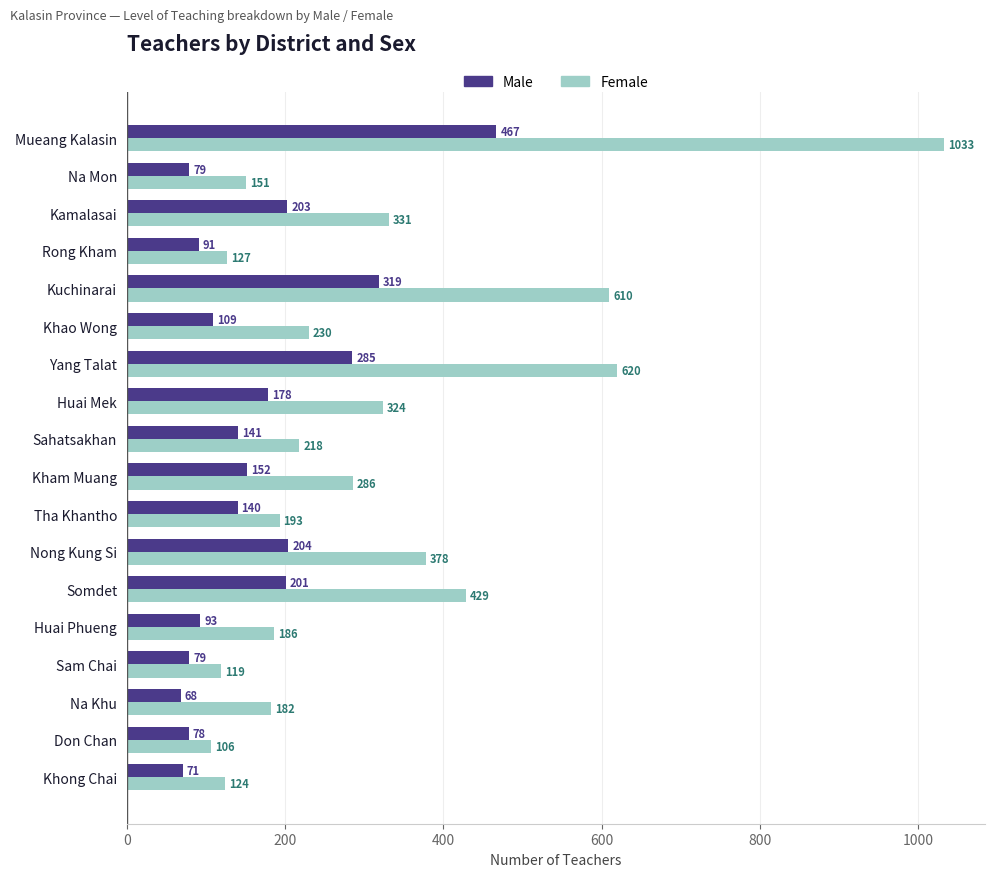

Is the value of Female at Yang Talat greater than the value of Male at Rong Kham?

Yes